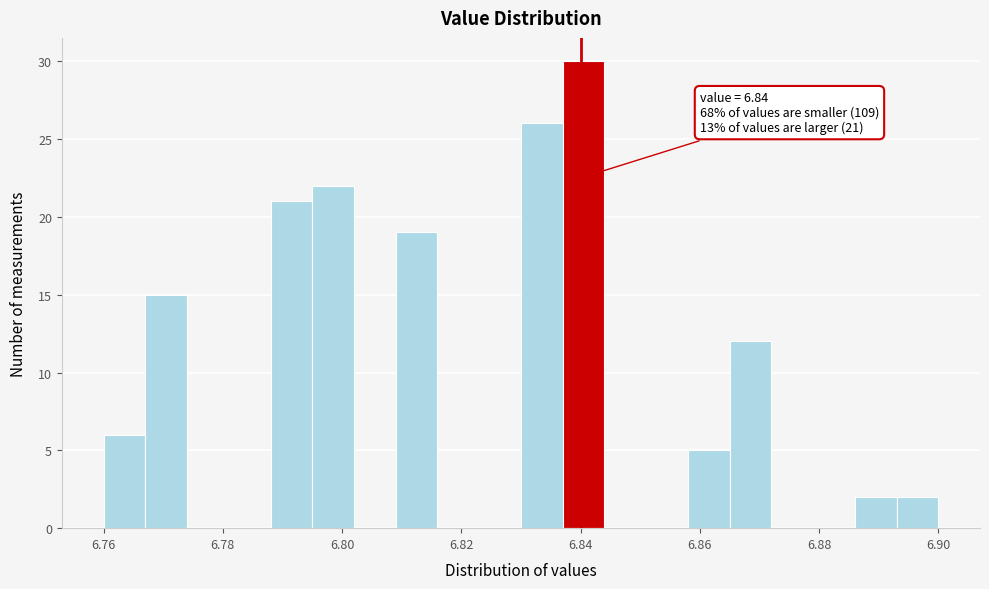

Around what value on the x-axis is the tallest bar? Give the approximate position of its centre, as read against the axis.

6.840